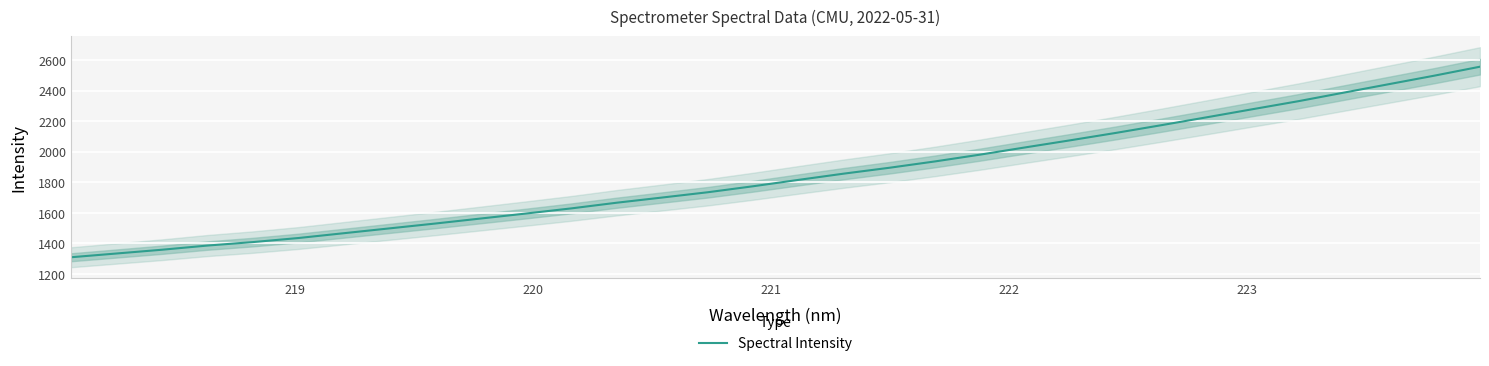

How many lines are shown in the chart?

1